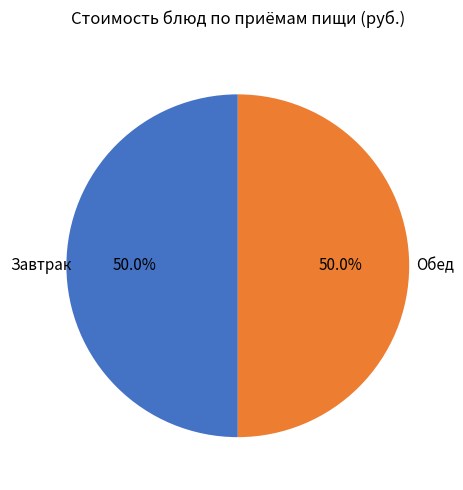

How many slices are in this pie chart?

2